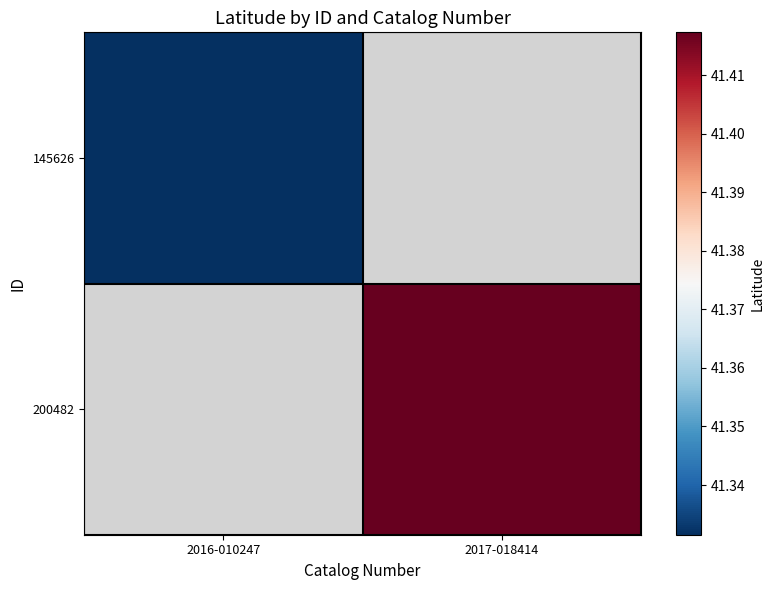

At how many categories does at least one series exceed 41?

2